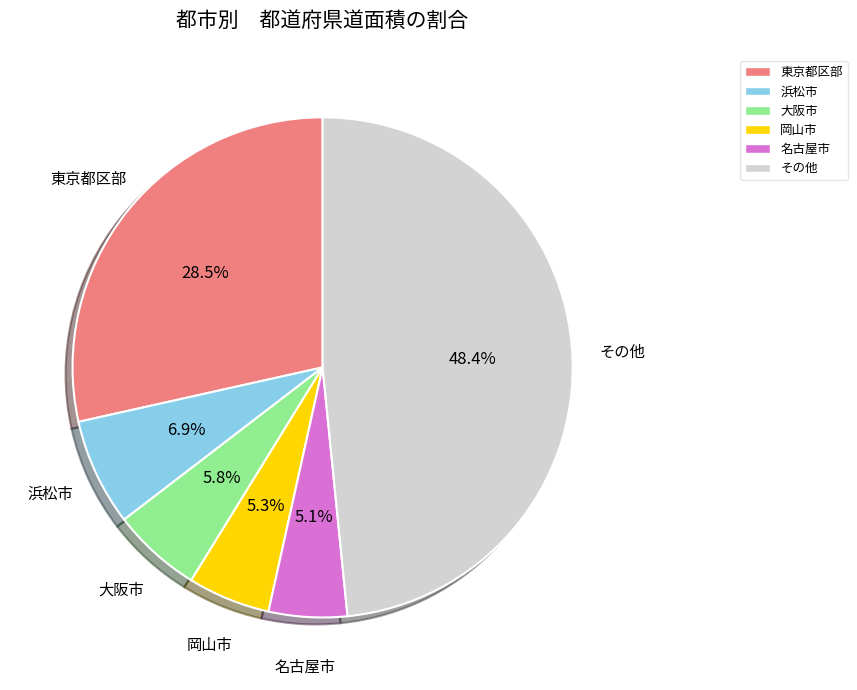

To the nearest percent, what is the average slice percentage?

17%